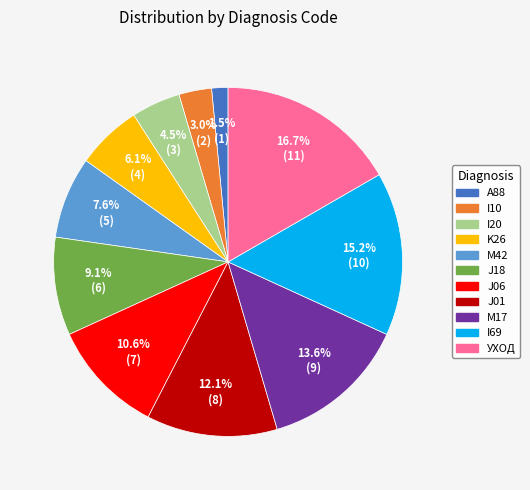

Rank the categories by value from lowest to highest.

A88, I10, I20, K26, M42, J18, J06, J01, M17, I69, УХОД